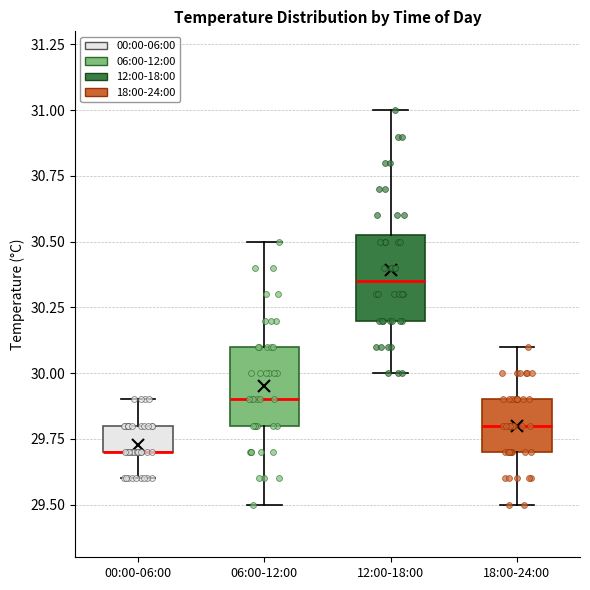

Reading left to right, read every box against the y-axis: the position of its median line, the range the box covers, and the ends of its whiskers. The values are not printed on the chart, so give them approximately, as read against the axis.

00:00-06:00: median 29.70 (drawn on the box's lower edge), box 29.70 to 29.80, whiskers 29.60 to 29.90
06:00-12:00: median 29.90, box 29.80 to 30.10, whiskers 29.50 to 30.50
12:00-18:00: median 30.35, box 30.20 to 30.55, whiskers 30.00 to 31.00
18:00-24:00: median 29.80, box 29.70 to 29.90, whiskers 29.50 to 30.10